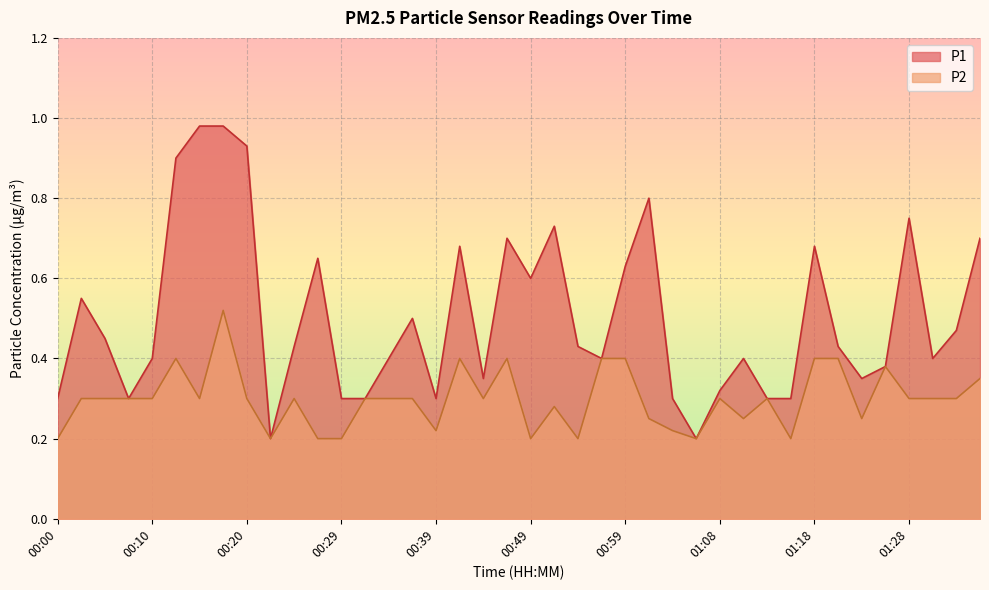

True or false: P2 has more than 2 points higher than both neighbors.

True